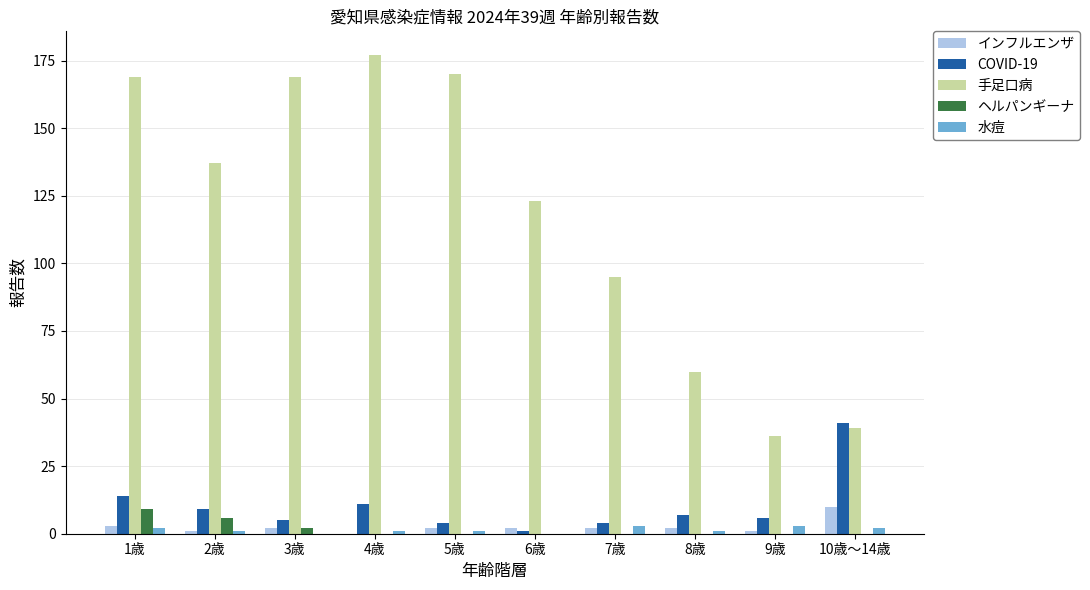

Reading left to right, what are all the values shown in this chart?

インフルエンザ: 1歳=3	2歳=1	3歳=2	4歳=0	5歳=2	6歳=2	7歳=2	8歳=2	9歳=1	10歳～14歳=10
COVID-19: 1歳=14	2歳=9	3歳=5	4歳=11	5歳=4	6歳=1	7歳=4	8歳=7	9歳=6	10歳～14歳=41
手足口病: 1歳=169	2歳=137	3歳=169	4歳=177	5歳=170	6歳=123	7歳=95	8歳=60	9歳=36	10歳～14歳=39
ヘルパンギーナ: 1歳=9	2歳=6	3歳=2	4歳=0	5歳=0	6歳=0	7歳=0	8歳=0	9歳=0	10歳～14歳=0
水痘: 1歳=2	2歳=1	3歳=0	4歳=1	5歳=1	6歳=0	7歳=3	8歳=1	9歳=3	10歳～14歳=2